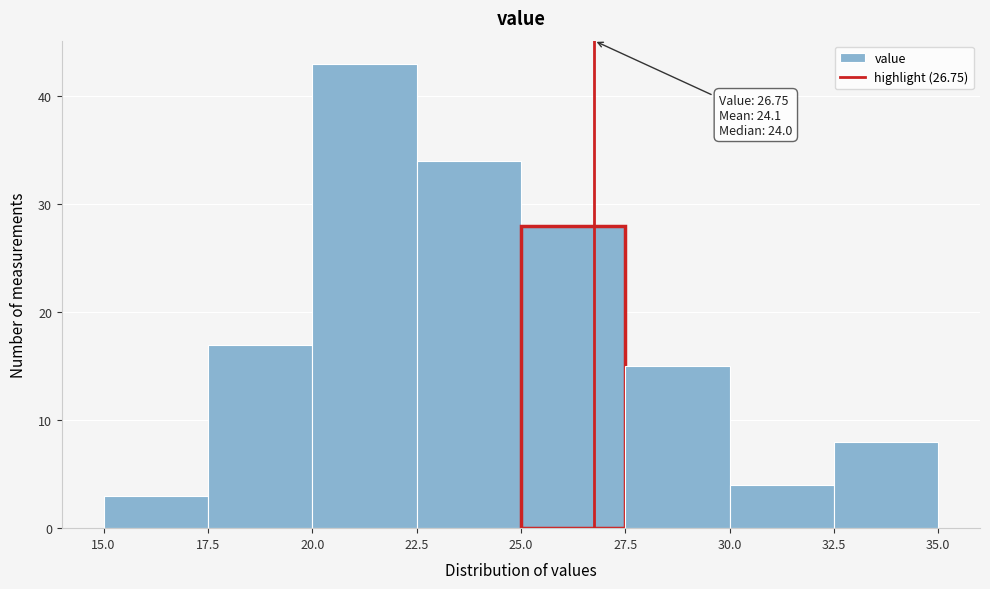

Which range on the x-axis has the tallest bar?

20.0 to 22.5